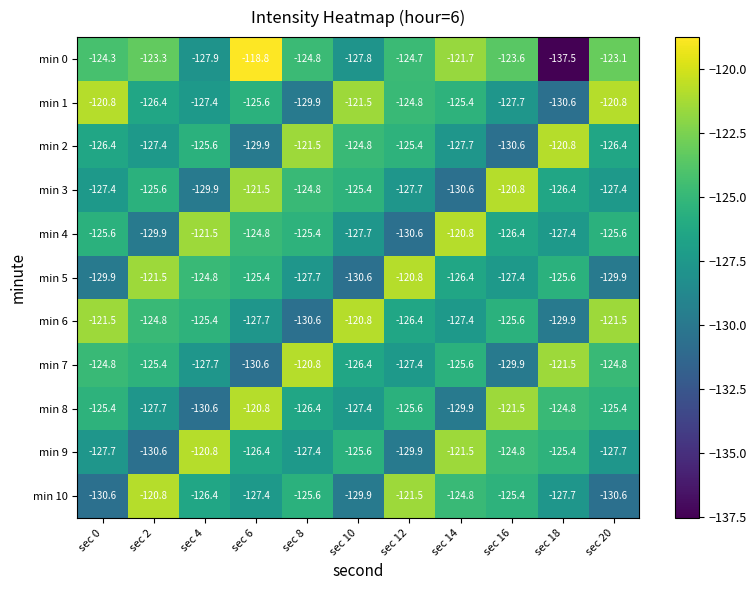

Which series has the largest range (max minus min)?

min 0